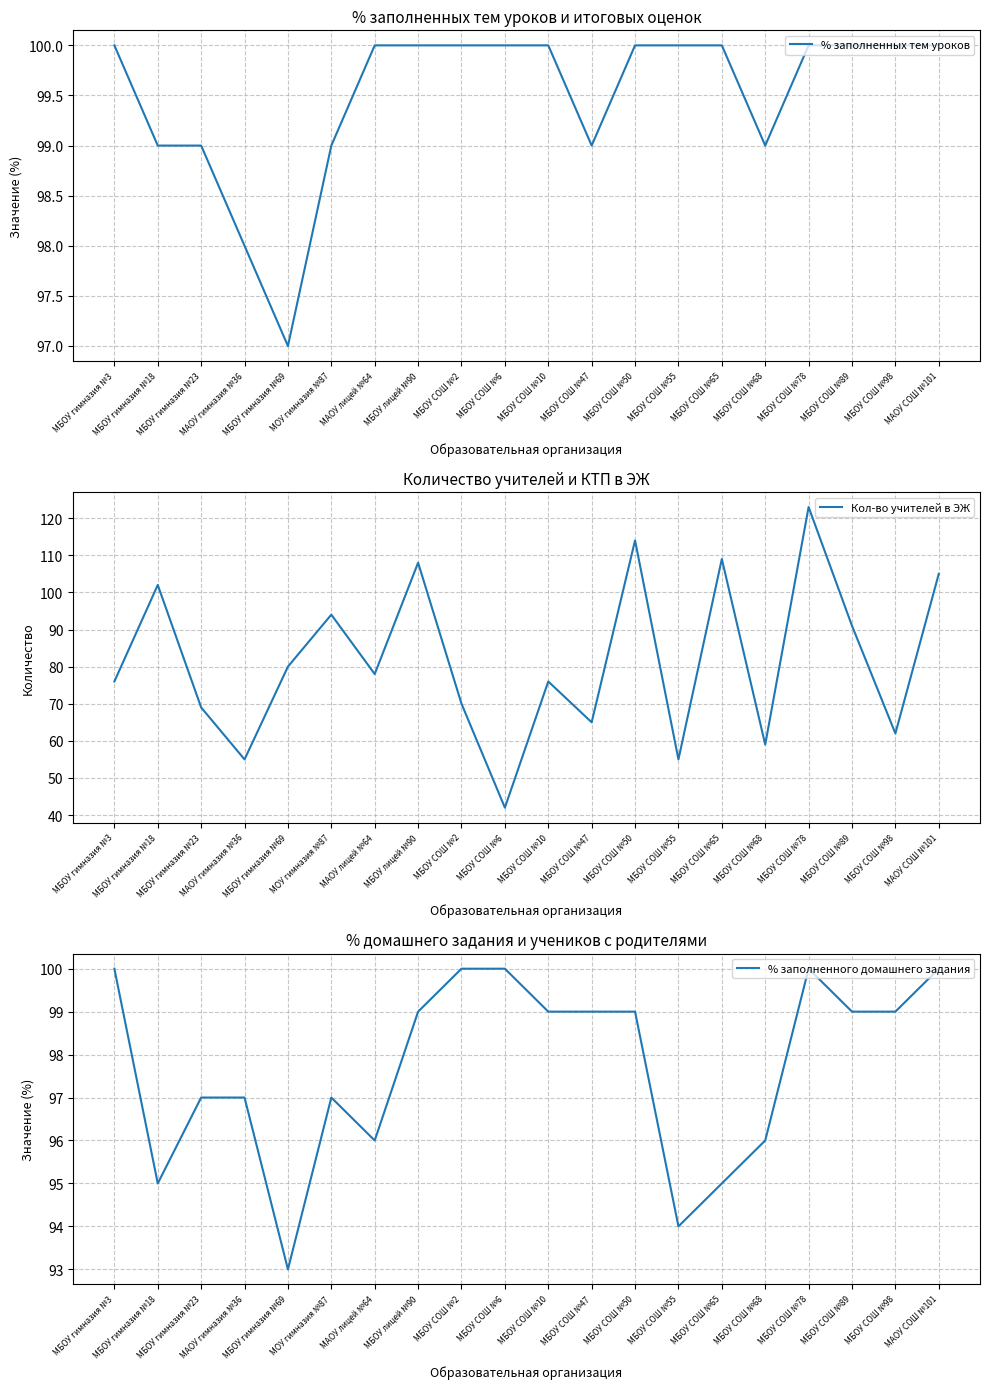

At which label is Кол-во учителей в ЭЖ closest to 82?

МБОУ гимназия №69